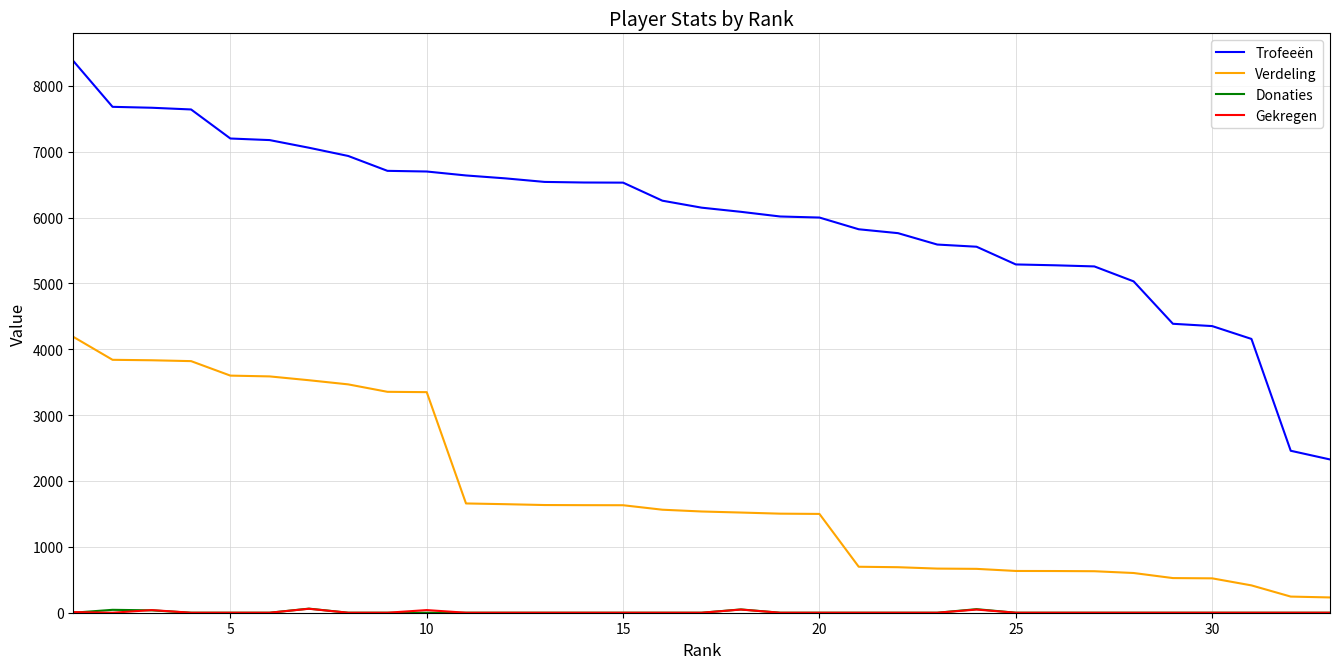

Which series has the largest range (max minus min)?

Trofeeën